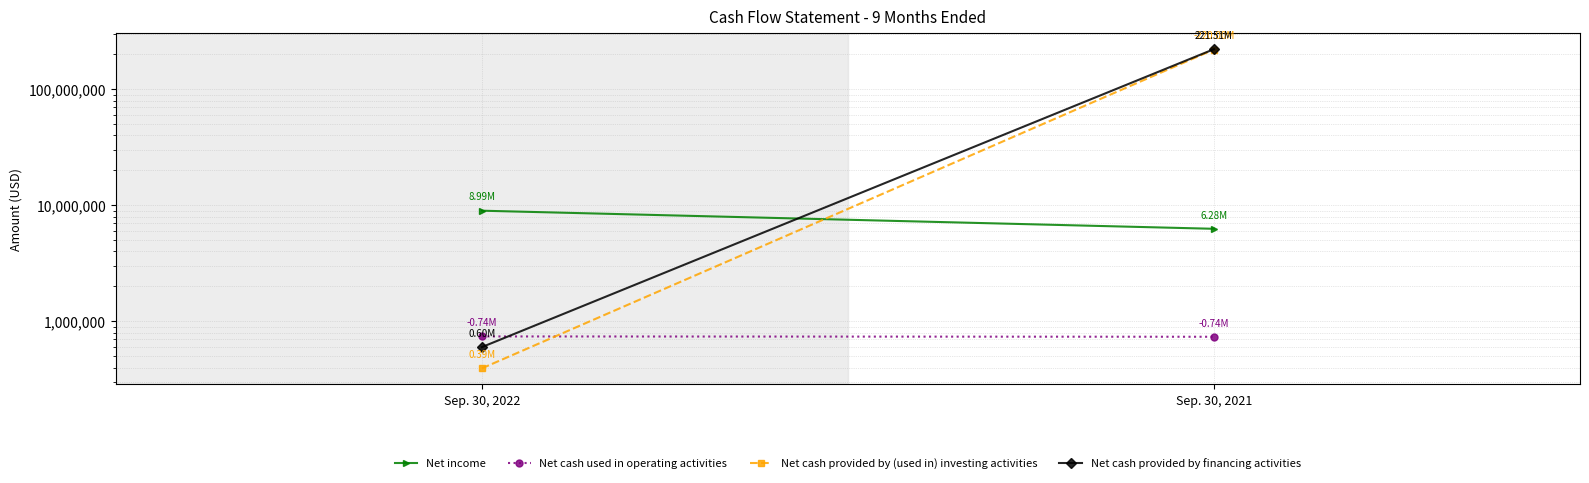

Reading right to left, list all the values displayed in this chart.

Net income: Sep. 30, 2021=6275392	Sep. 30, 2022=8985594
Net cash used in operating activities: Sep. 30, 2021=736807	Sep. 30, 2022=741787
Net cash provided by (used in) investing activities: Sep. 30, 2021=219999600	Sep. 30, 2022=393500
Net cash provided by financing activities: Sep. 30, 2021=221507575	Sep. 30, 2022=600000